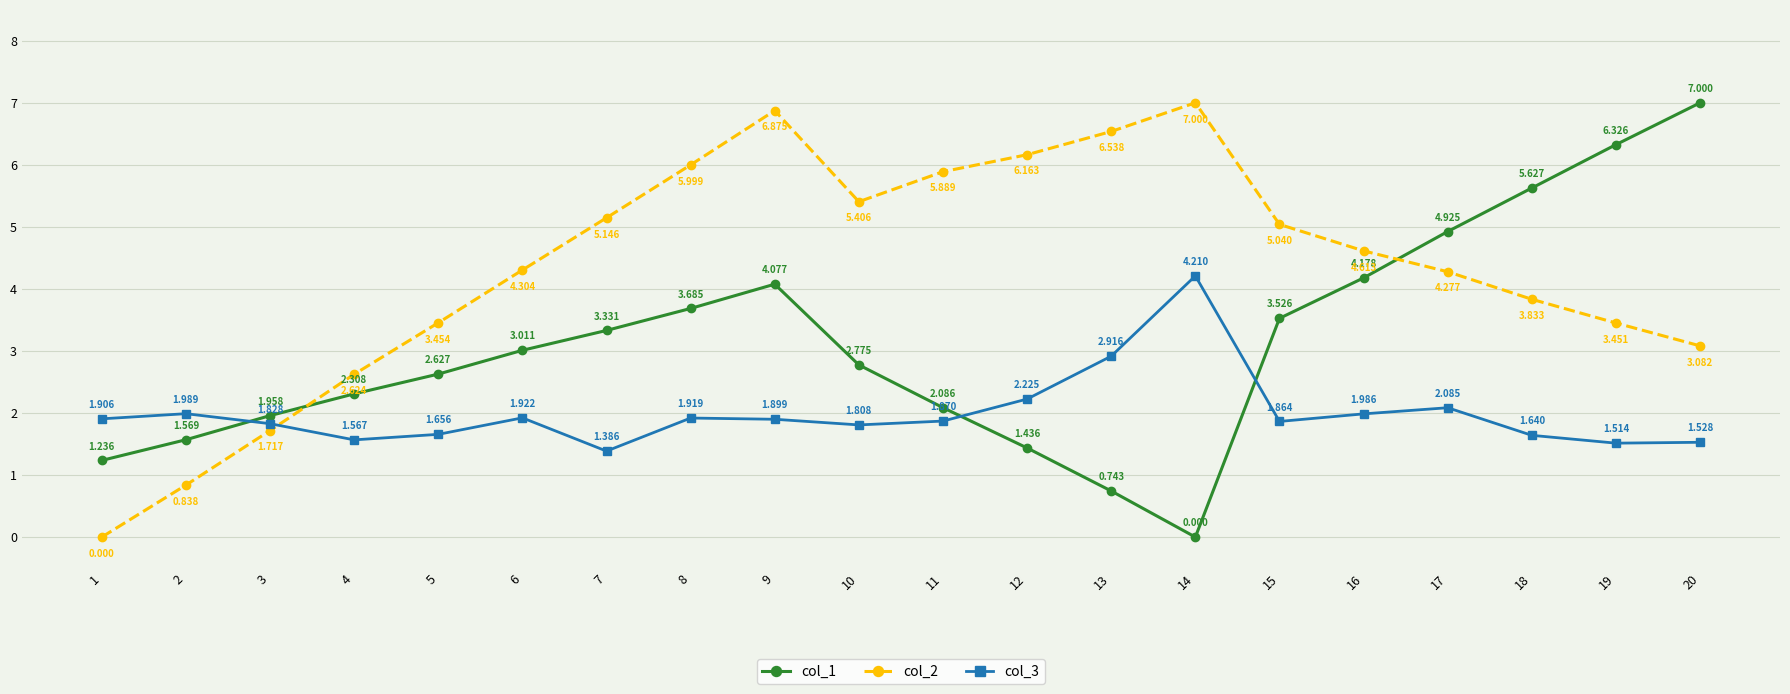

How many interior local peaks does the col_3 series have?

5